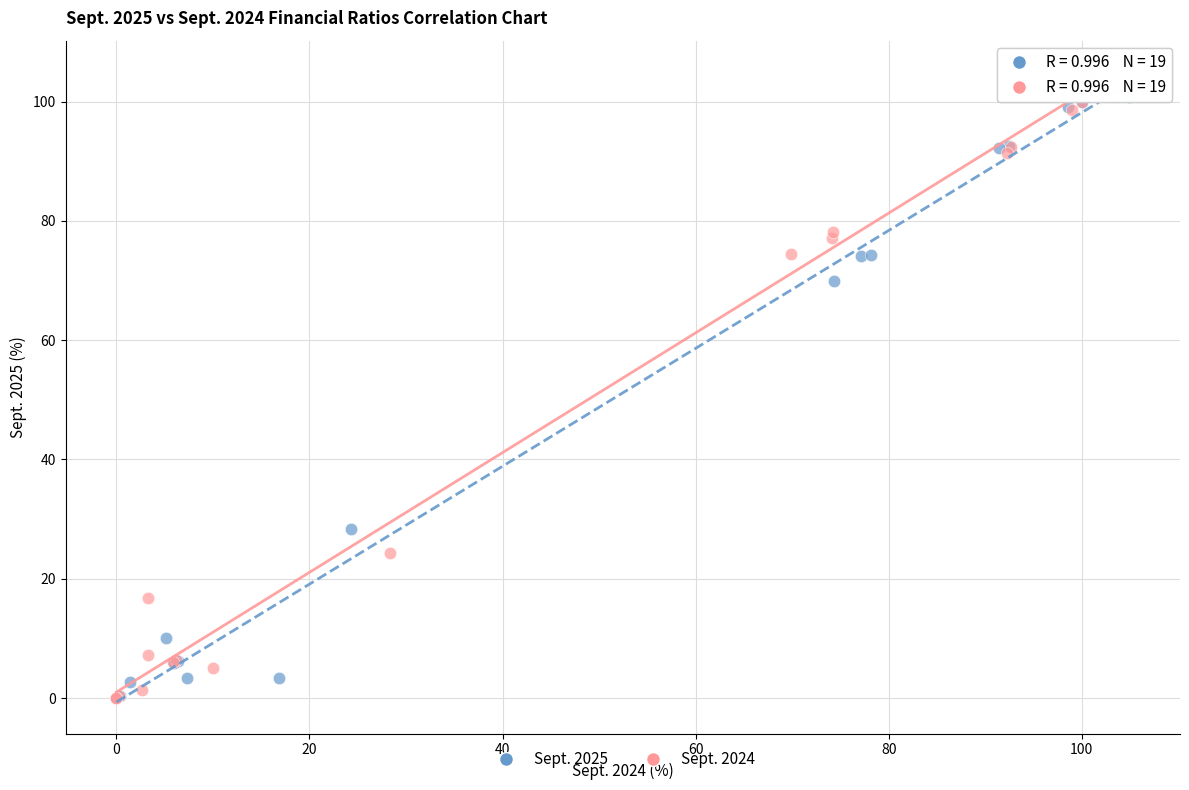

Which series has the widest spread of Y values?

Sept. 2024